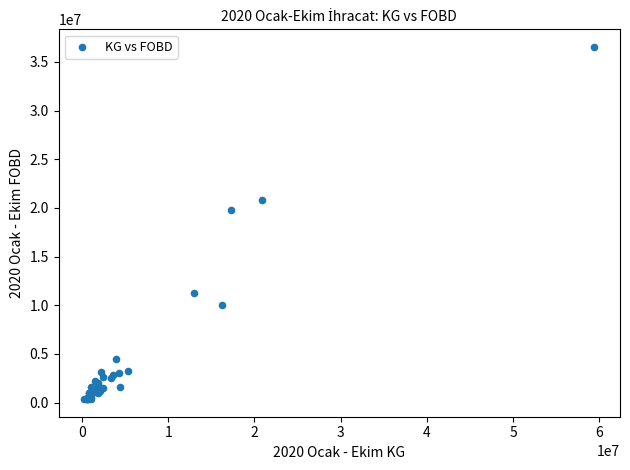

What Y value in the scatter plot is closest to 18444916?

19791911.4